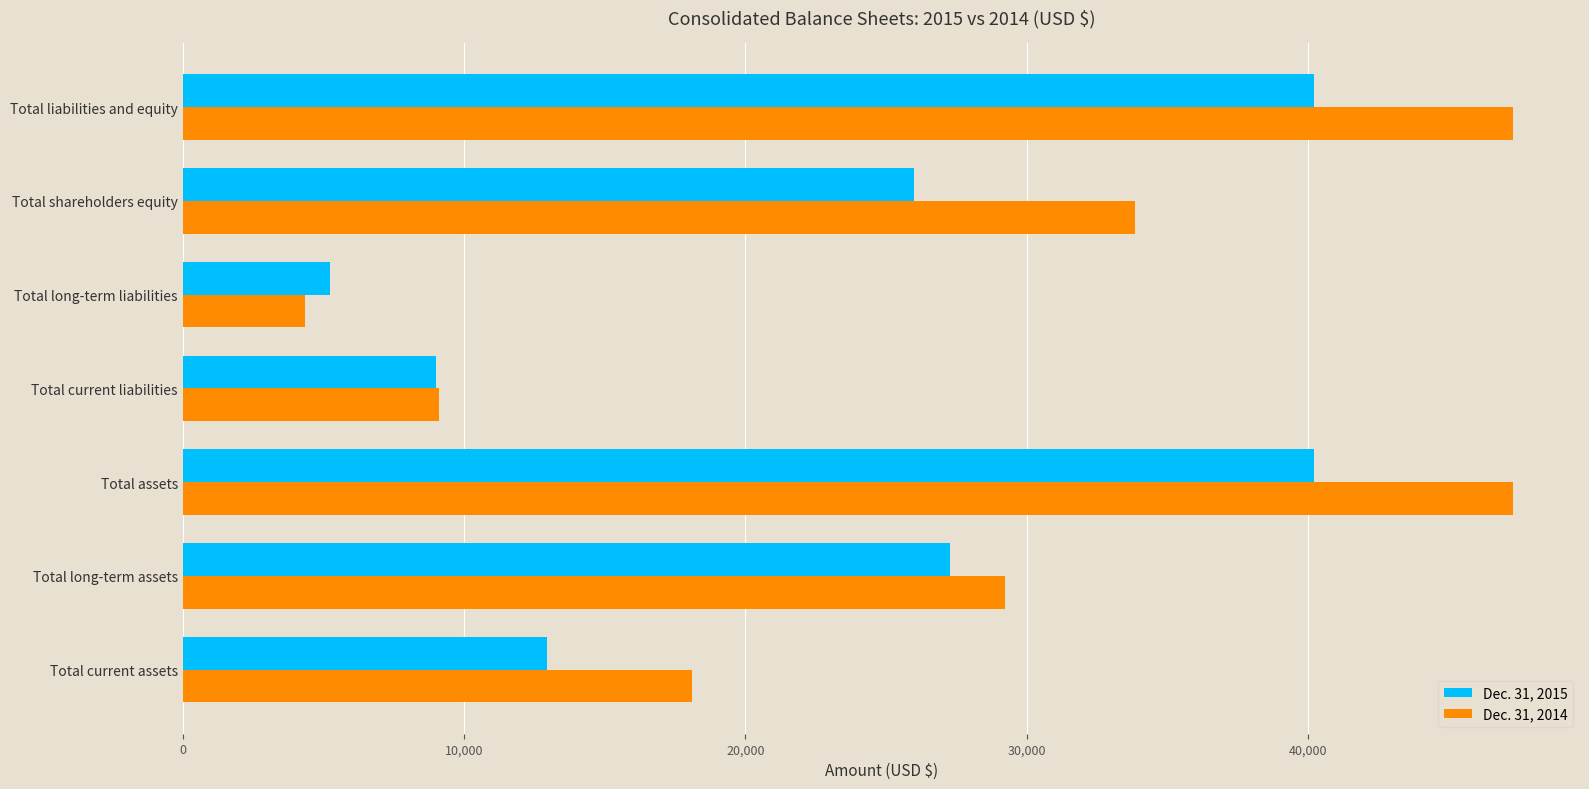

Read the Dec. 31, 2015 value at Total shareholders equity, to the nearest 50.

26000